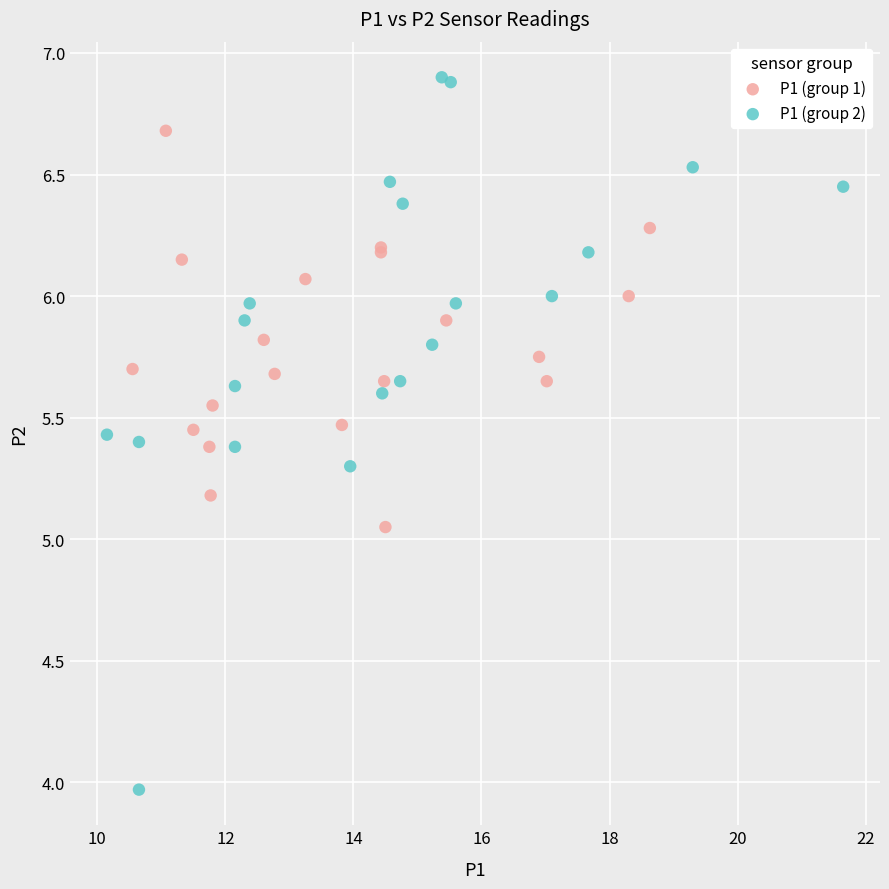

What are all the series names shown in the legend?

P1 (group 1), P1 (group 2)